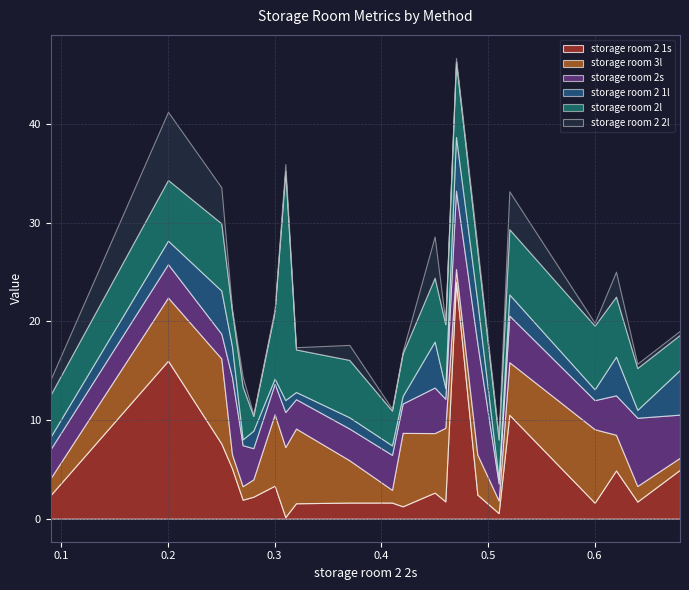

At which label does storage room 2 1s first exceed 2?

0.09